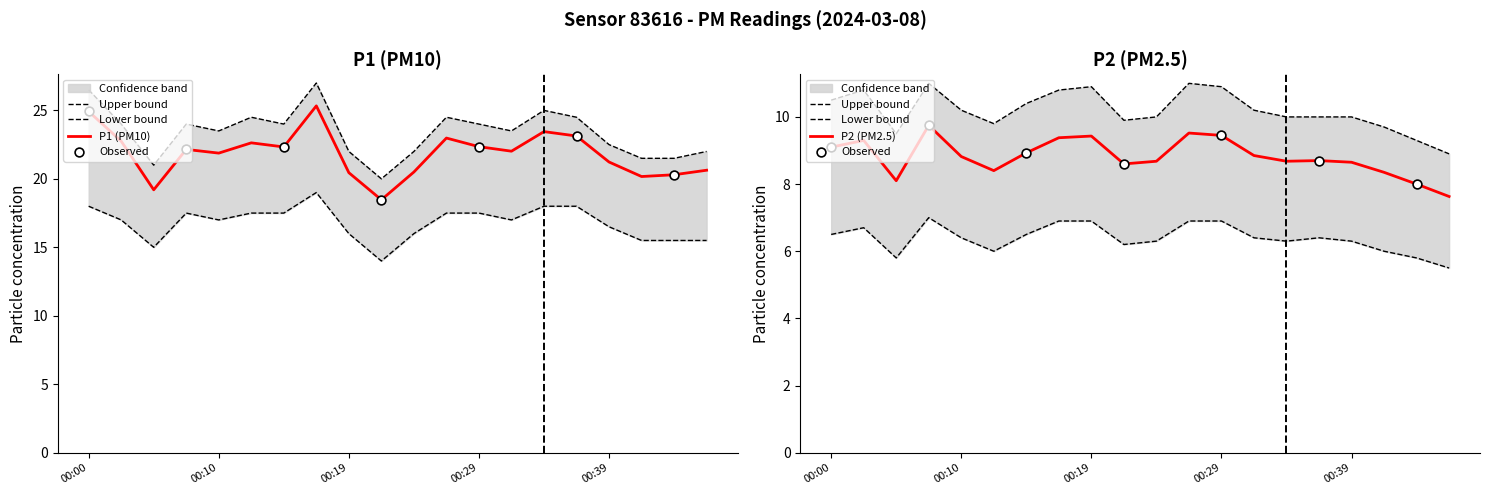

Which series contains the lowest Y value?

P2